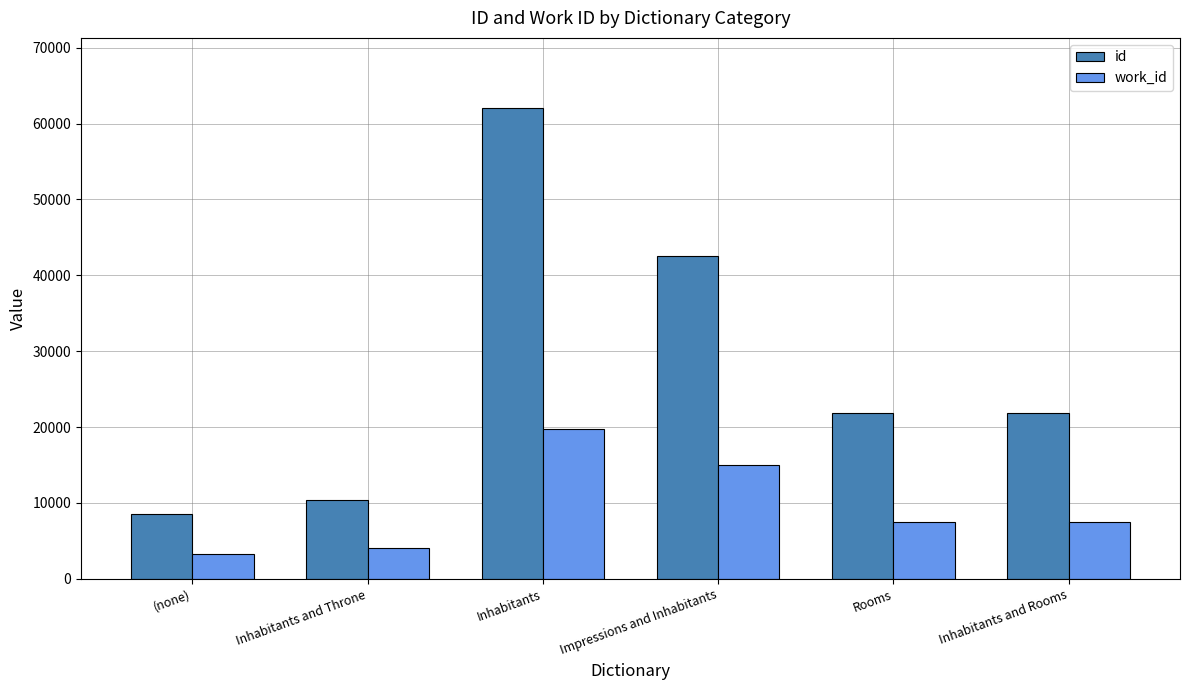

At how many categories does at least one series exceed 35862?

2